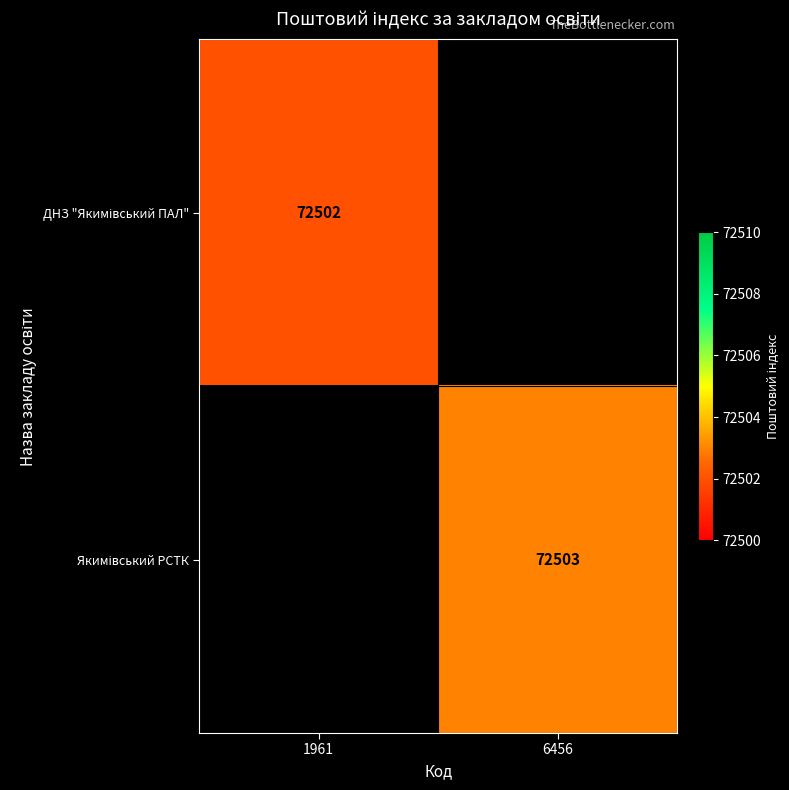

List the labels in order of Якимівський РСТК value, smallest first.

1961, 6456